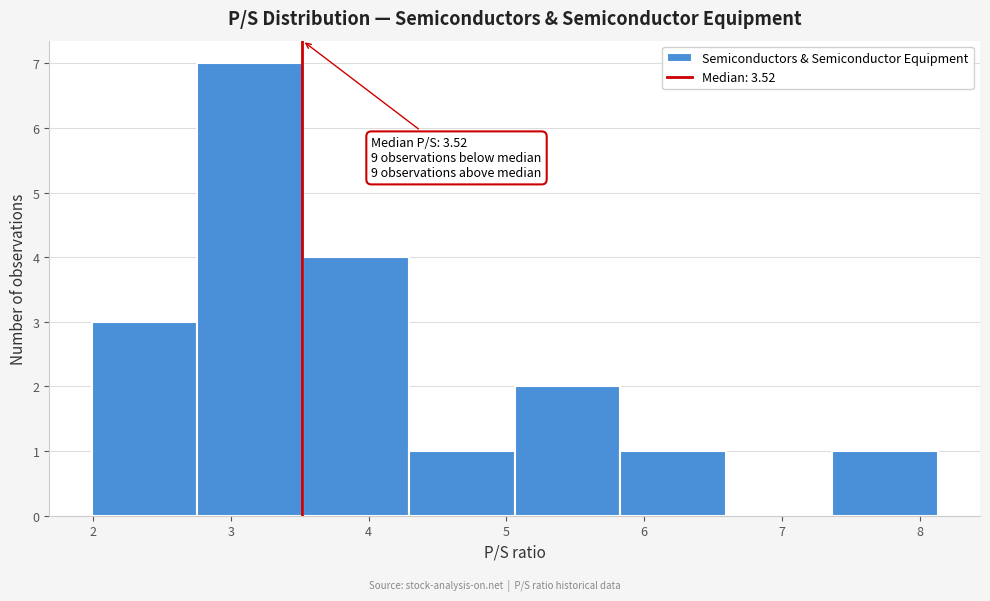

Over which range of the x-axis is the bar tallest?

2.8 to 3.5